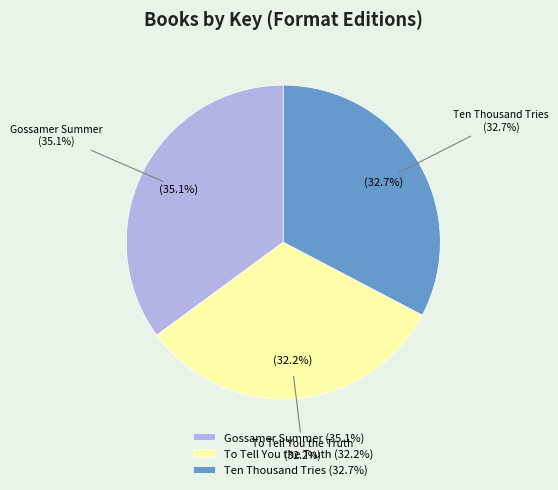

To the nearest percent, what is the difference between the largest and smallest slice percentages?

3%